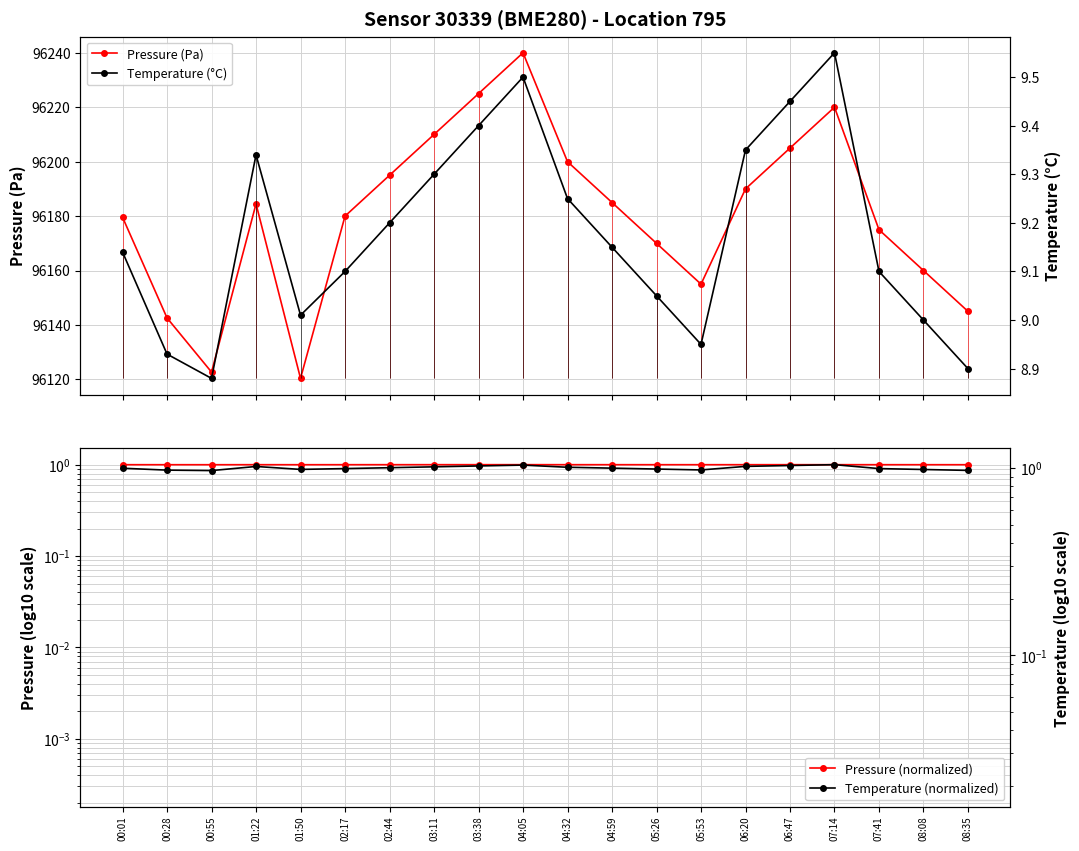

Which has a higher value, 07:41 or 03:11?

03:11